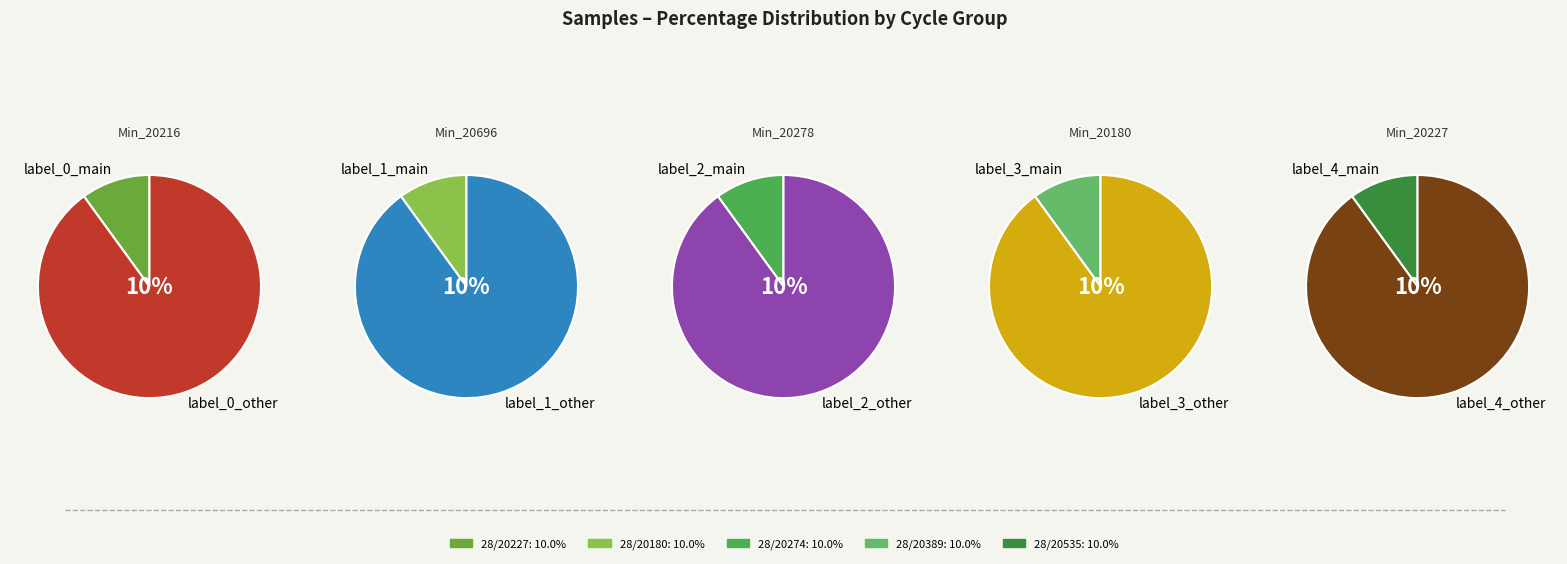

What percentage is the 28/20227 slice, to the nearest percent?

10%